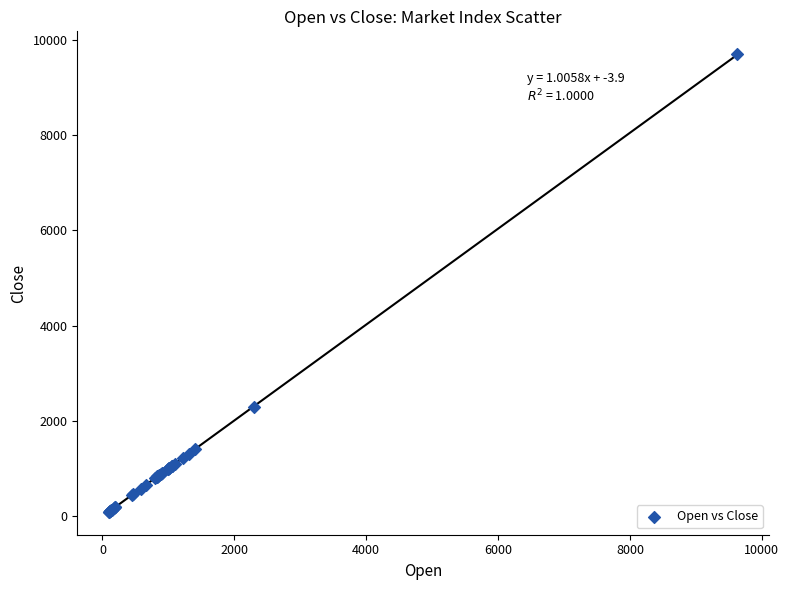

What Y value in the scatter plot is closest to 4894?

2286.8